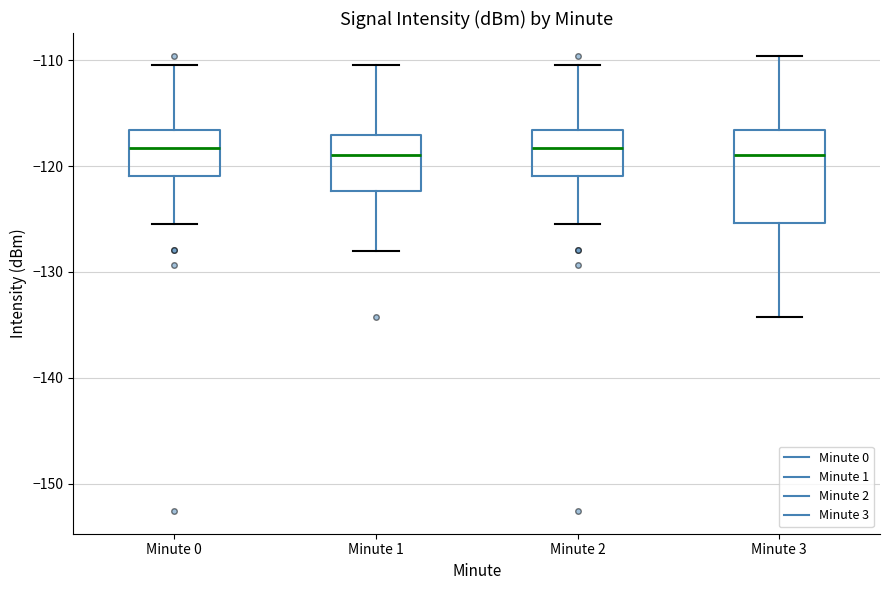

Where does the upper whisker of the box for Minute 0 end on the y-axis? The values are not printed on the chart, so give them approximately, as read against the axis.

-110